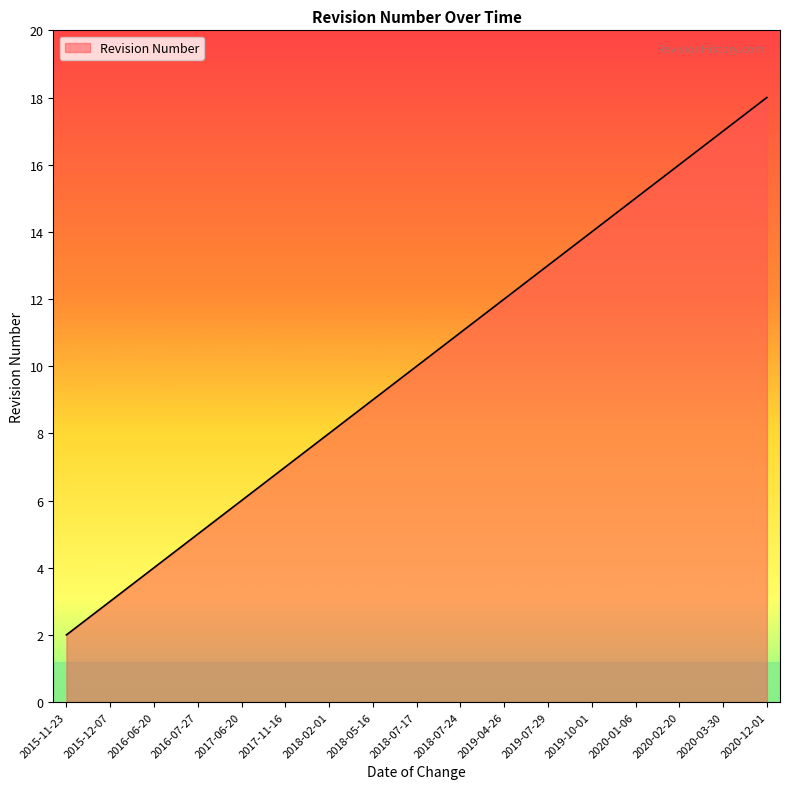

Reading left to right, extract all data points from this chart.

2	3	4	5	6	7	8	9	10	11	12	13	14	15	16	17	18